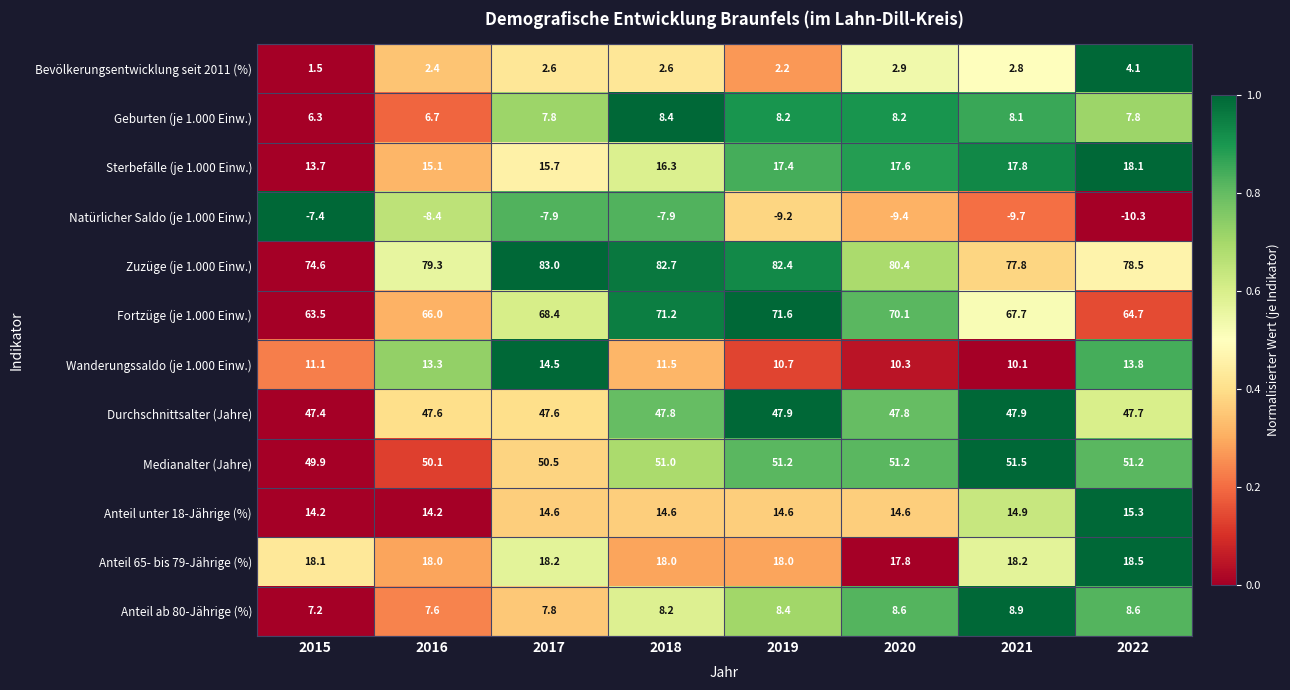

At 2015, list the series in order from smallest to largest.

Natürlicher Saldo (je 1.000 Einw.), Bevölkerungsentwicklung seit 2011 (%), Geburten (je 1.000 Einw.), Anteil ab 80-Jährige (%), Wanderungssaldo (je 1.000 Einw.), Sterbefälle (je 1.000 Einw.), Anteil unter 18-Jährige (%), Anteil 65- bis 79-Jährige (%), Durchschnittsalter (Jahre), Medianalter (Jahre), Fortzüge (je 1.000 Einw.), Zuzüge (je 1.000 Einw.)